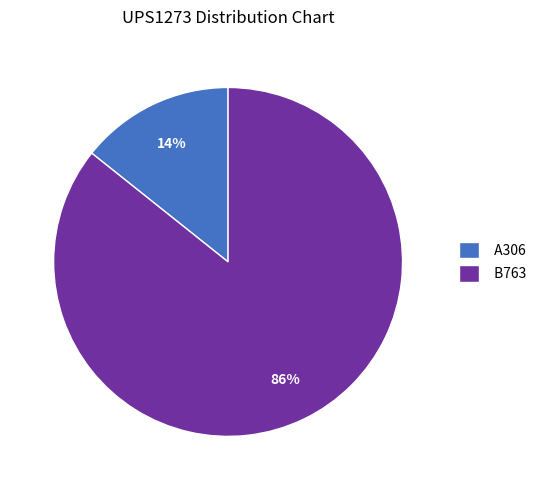

Combined, do A306 and B763 account for over 50%?

Yes